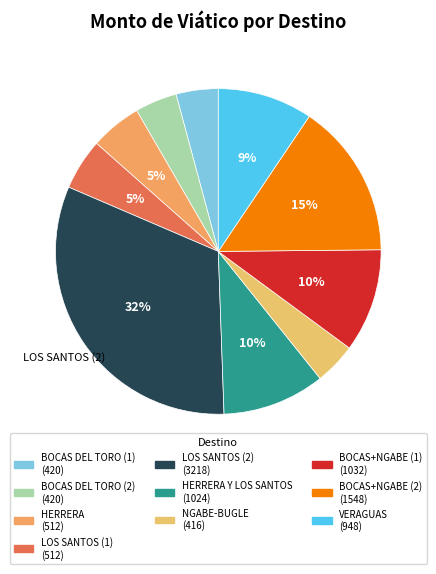

Is there any slice that represents more than half of the pie?

No